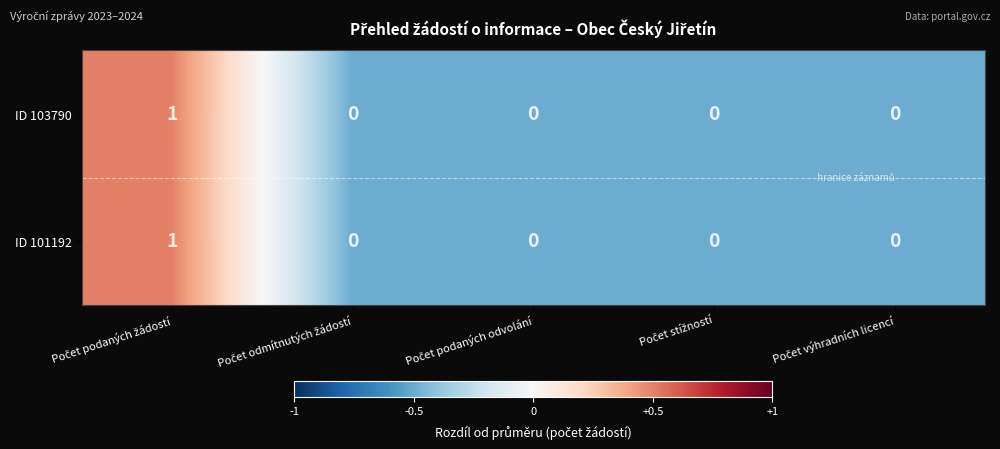

What is the greatest value displayed?

1